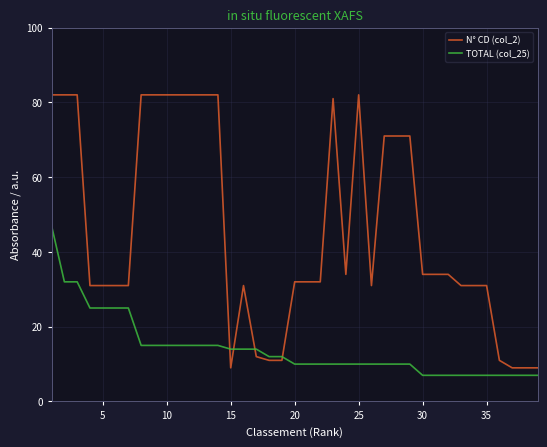

Which series has the largest total across all categories?

N° CD (col_2)